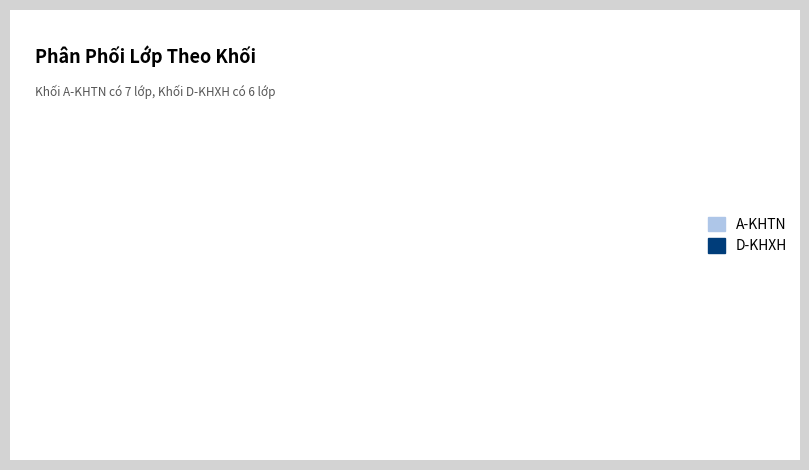

What is the largest slice in the pie chart?

A-KHTN